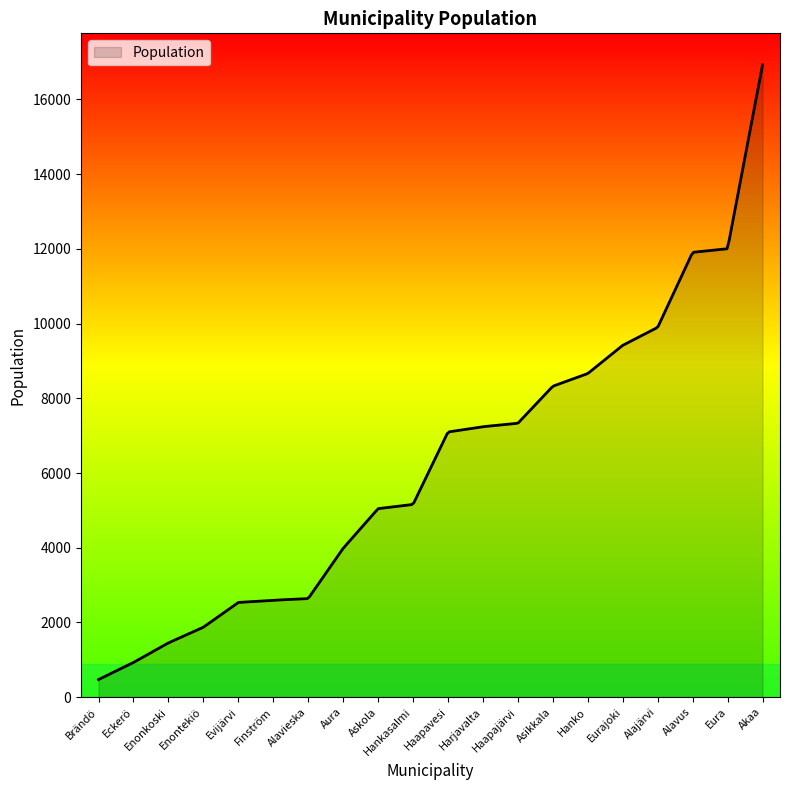

What is the minimum value shown in the chart?

471.0